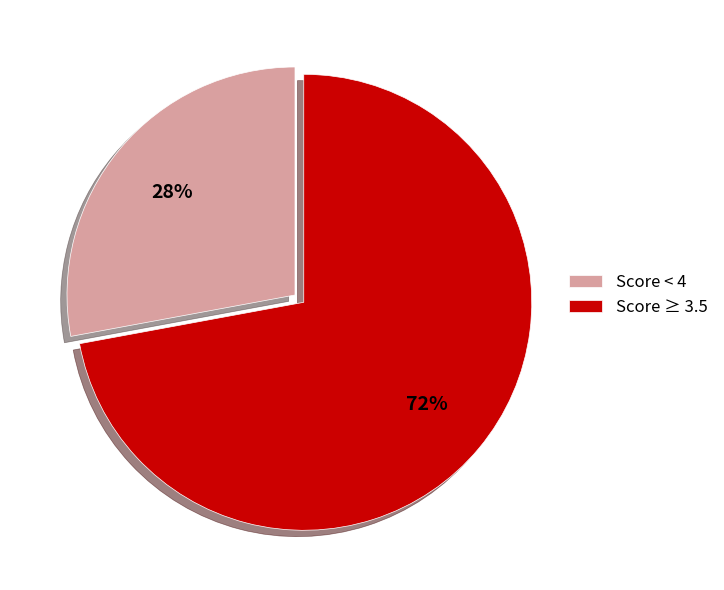

To the nearest percent, what portion does Score ≥ 3.5 represent?

72%